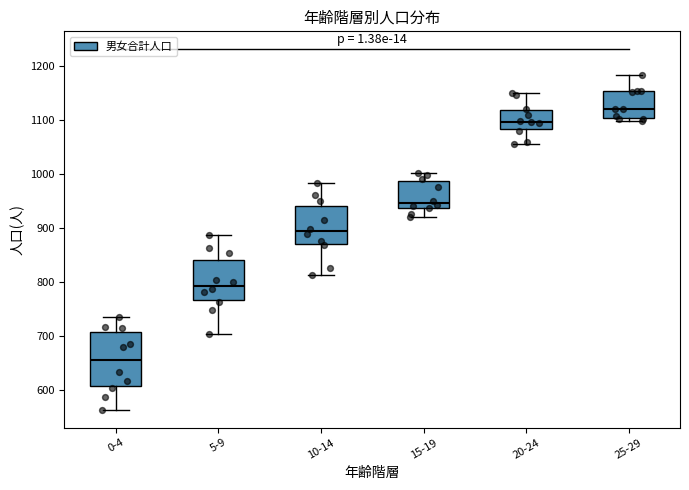

Which box is the tallest, from its lower edge to its upper edge?

0-4